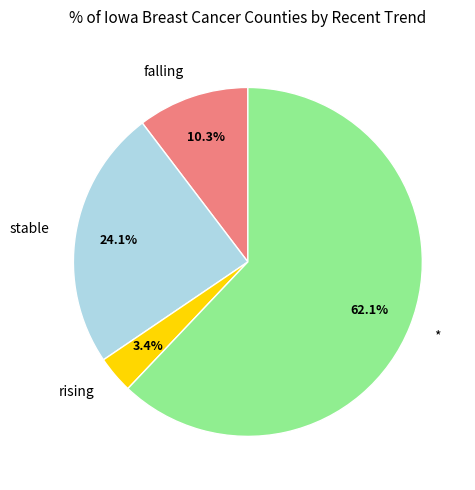

Approximately how many times larger is the value at * compared to stable?

2.6